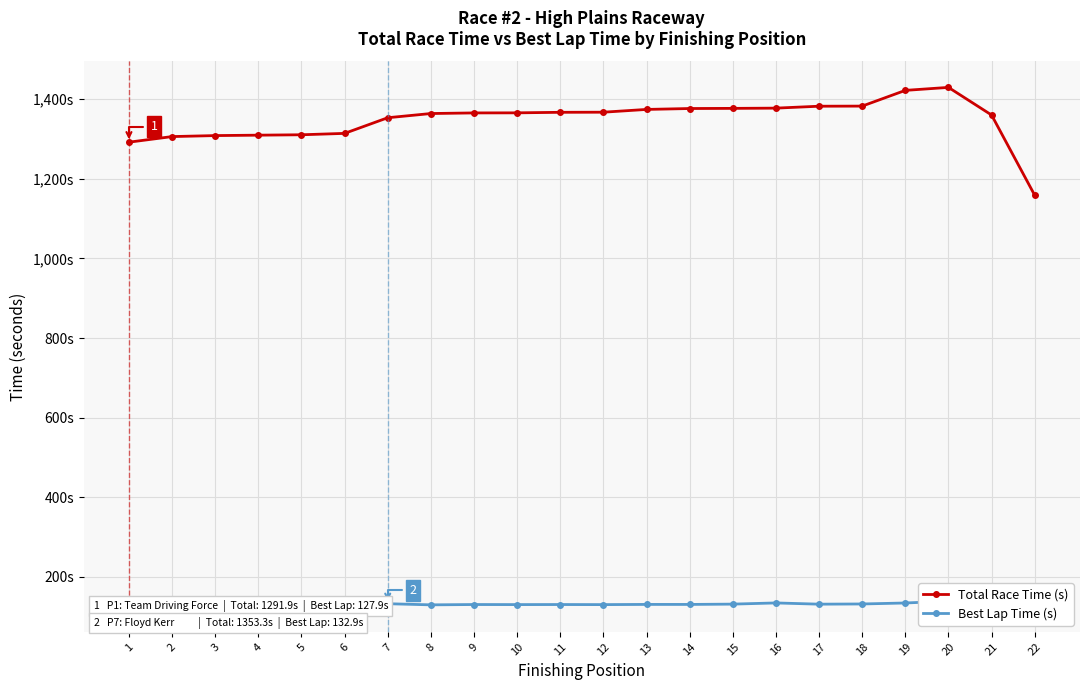

Rank the series by their average value, from highest to lowest.

Total Race Time (s), Best Lap Time (s)